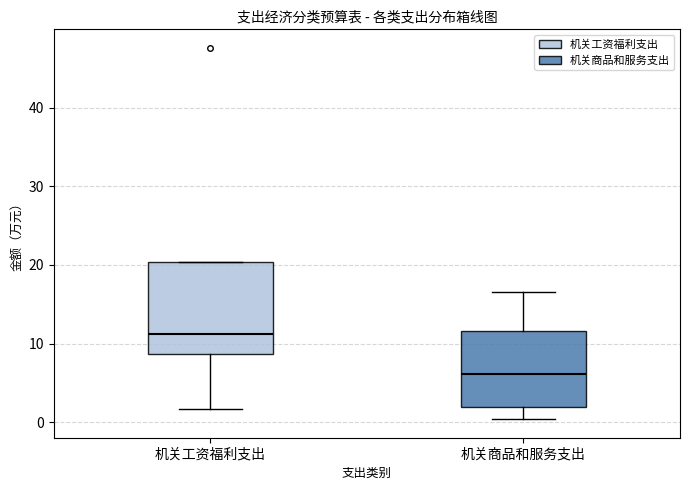

Reading left to right, read every box against the y-axis: the position of its median line, the range the box covers, and the ends of its whiskers. The values are not printed on the chart, so give them approximately, as read against the axis.

机关工资福利支出: median 11, box 9 to 20, whiskers 2 to 20
机关商品和服务支出: median 6, box 2 to 12, whiskers 0 to 17